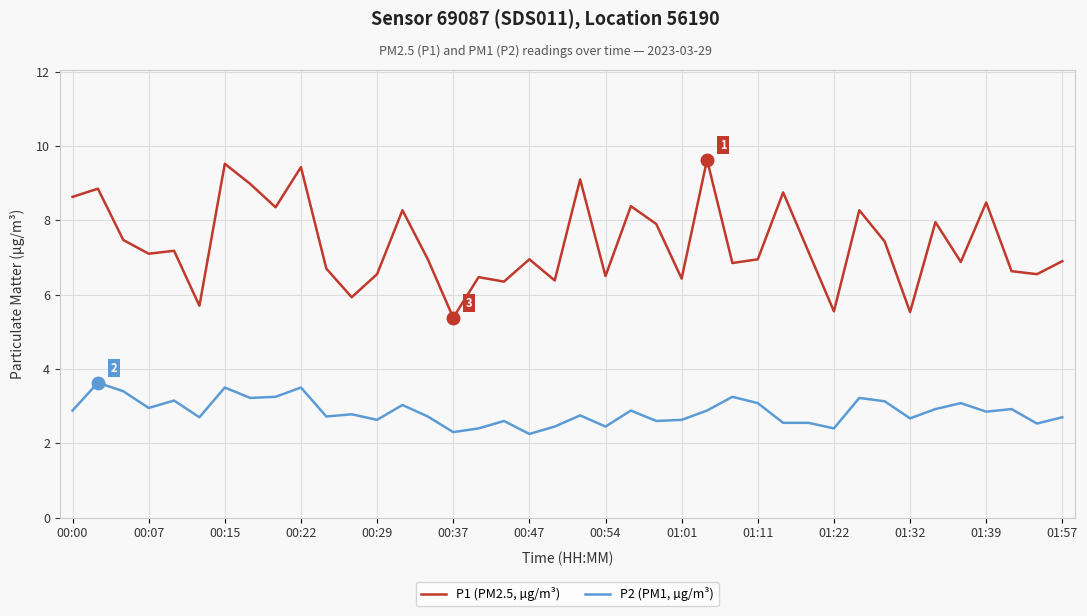

What is the maximum value shown in the chart?

9.6